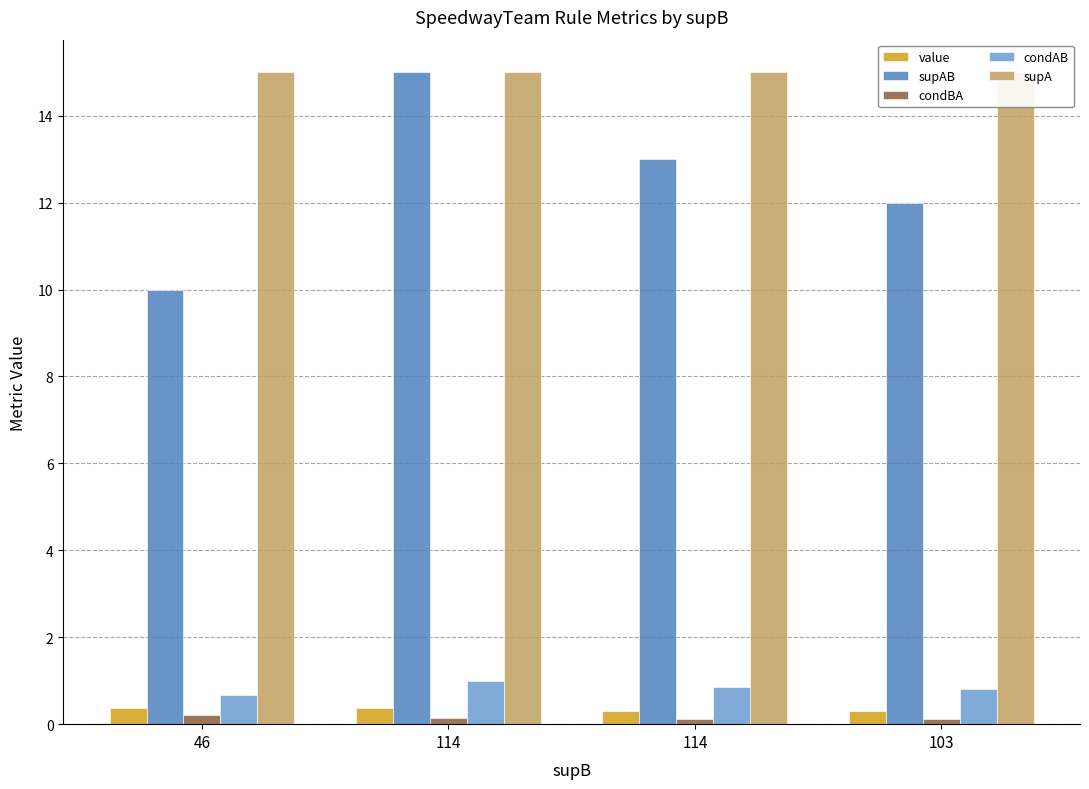

What is the total value across all series at 103?

28.2